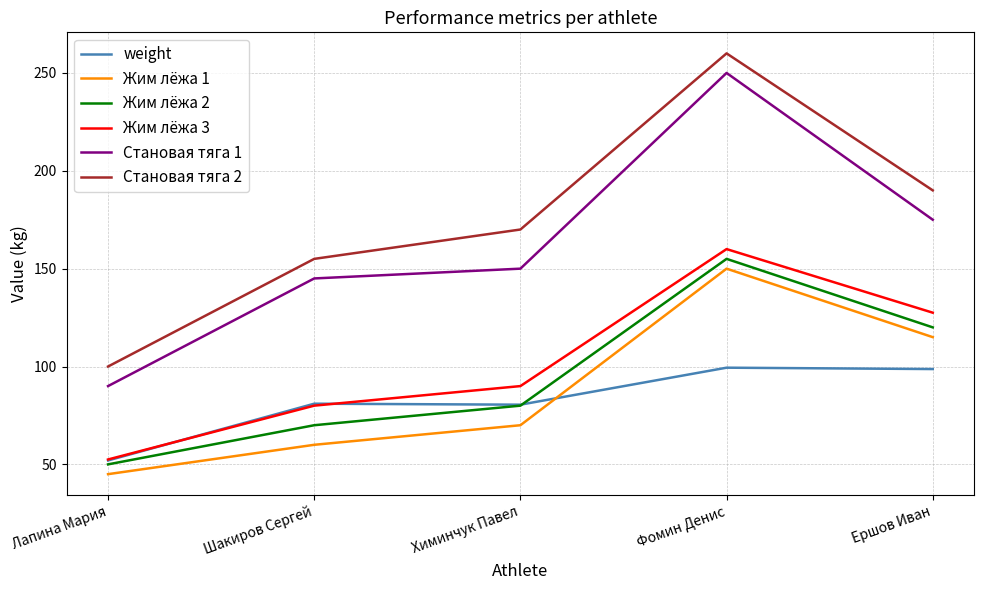

True or false: Жим лёжа 2 and Становая тяга 1 intersect in this chart.

False